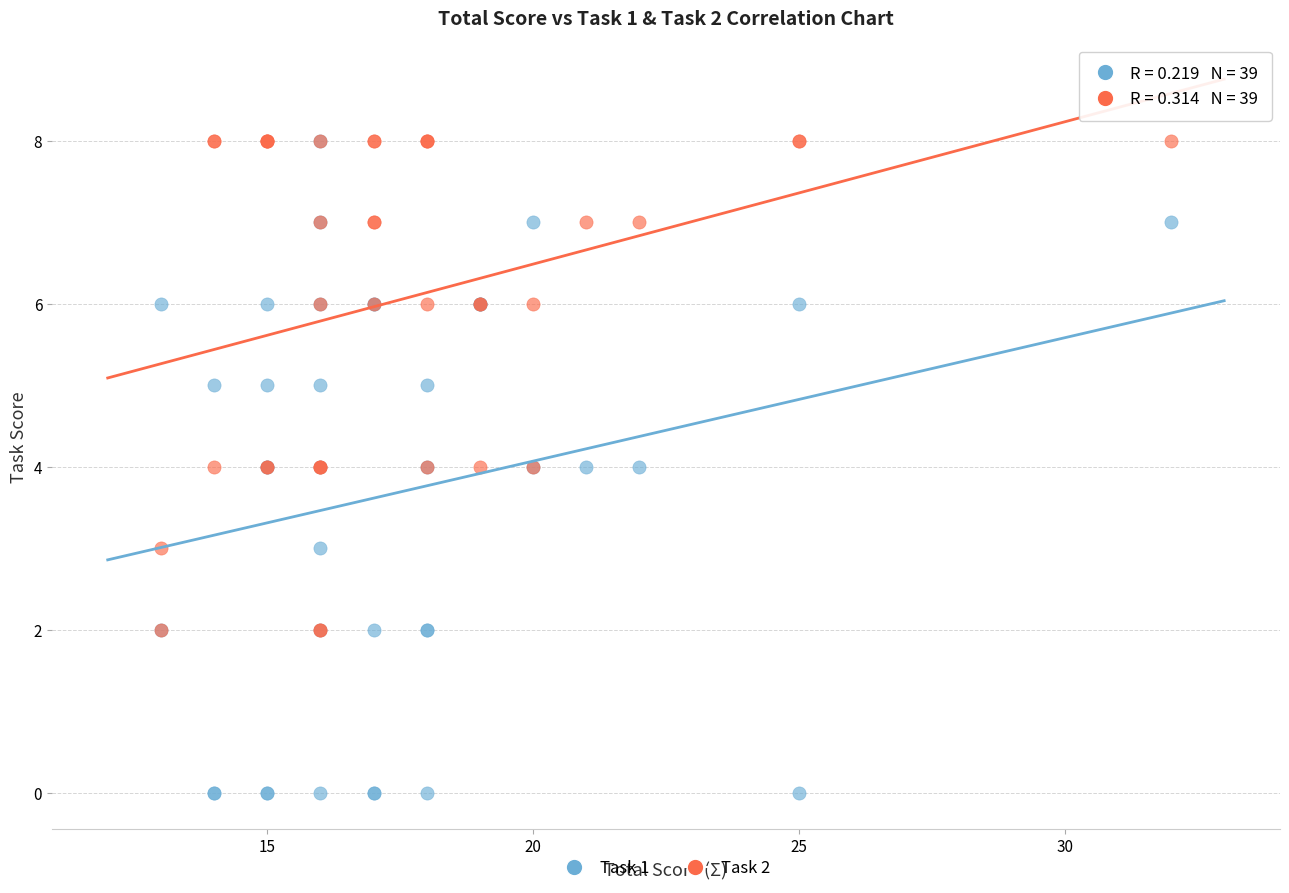

Which series has the widest spread of Y values?

Task 1